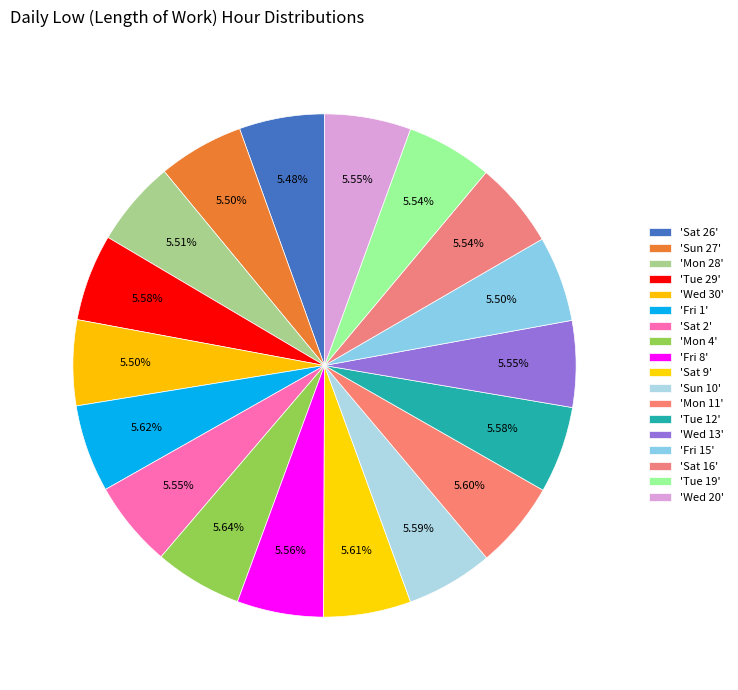

What is the largest slice in the pie chart?

Mon 4